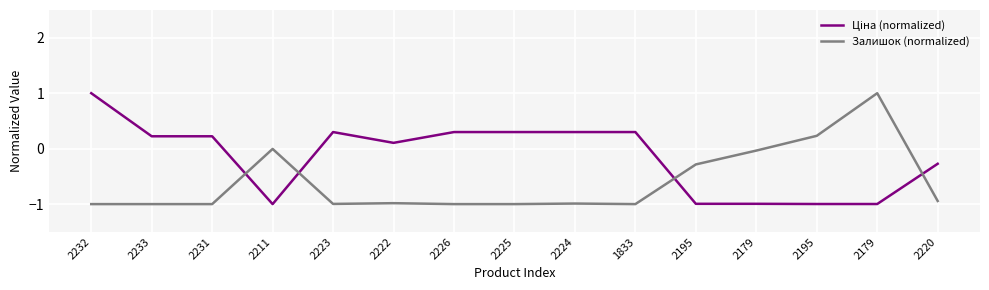

How many lines are shown in the chart?

2